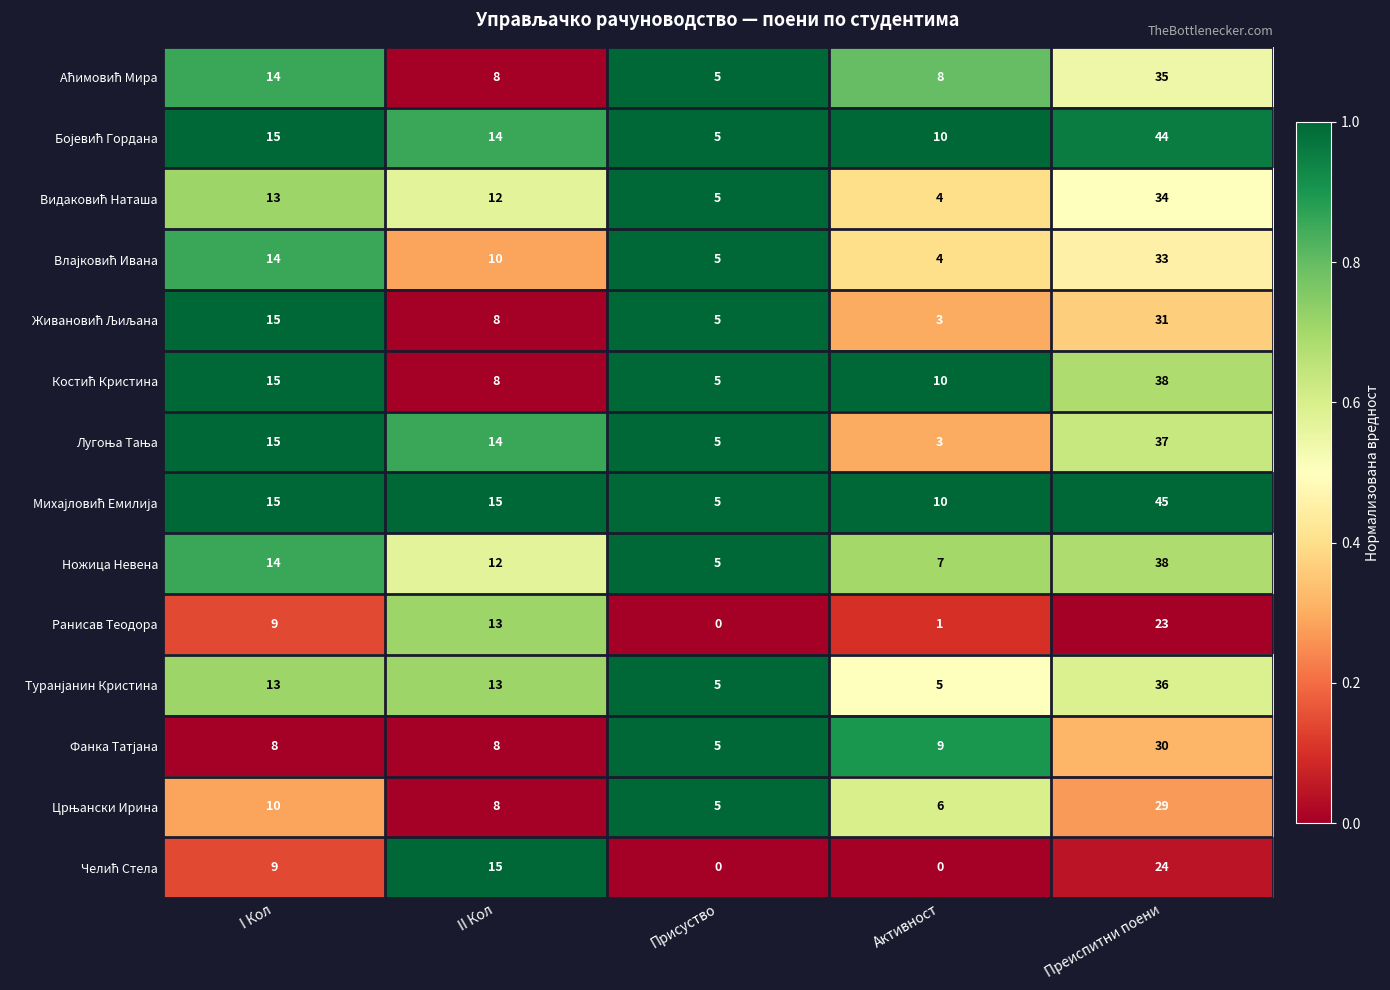

Is it true that Ножица Невена equals 3 at Активност?

False